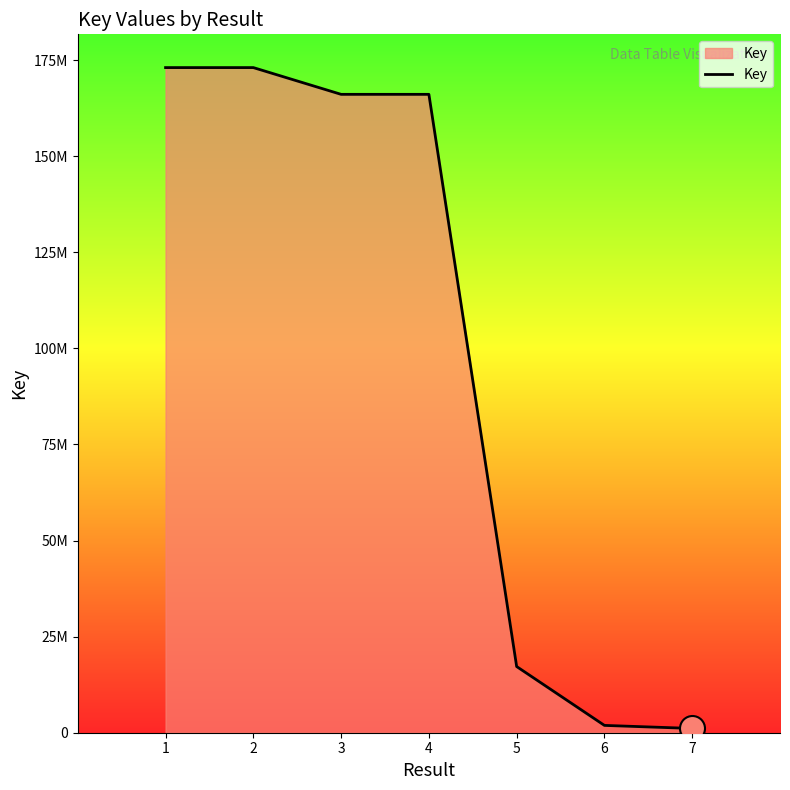

Rank the categories by value from highest to lowest.

2, 1, 4, 3, 5, 6, 7